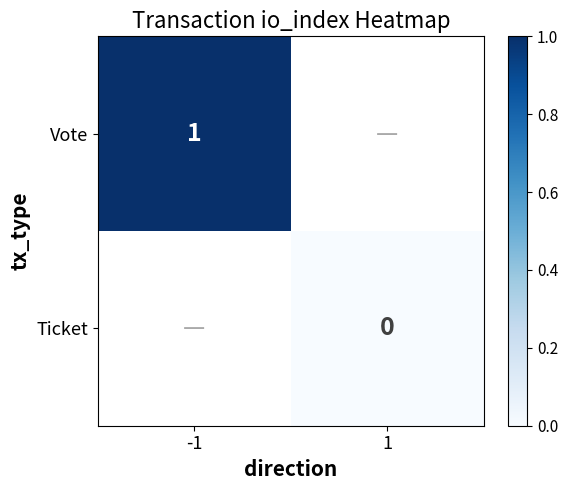

List the series in order of their overall mean, highest first.

Vote, Ticket